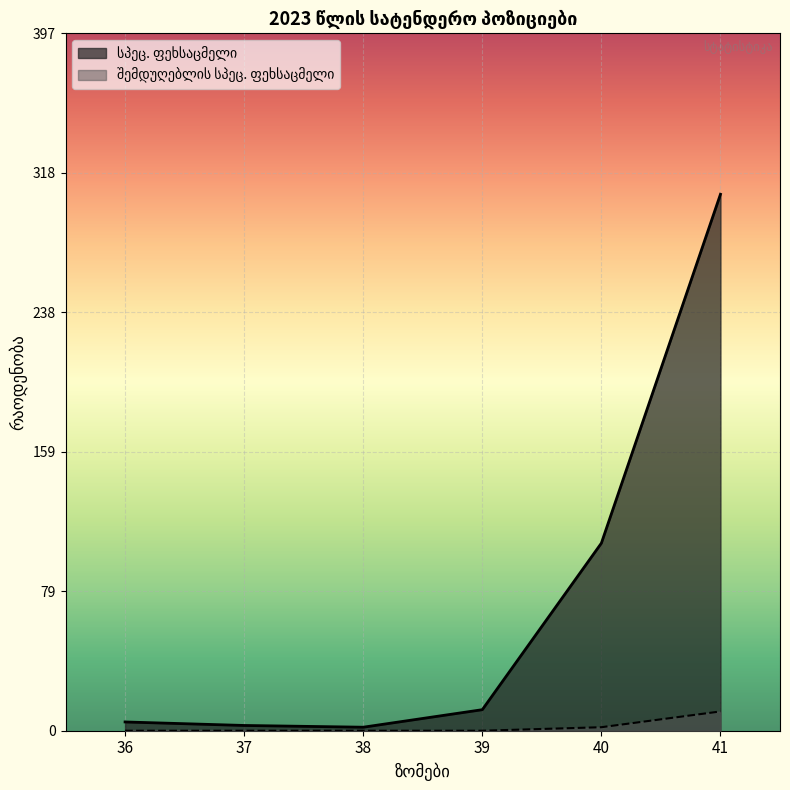

At how many categories does at least one series exceed 243?

1